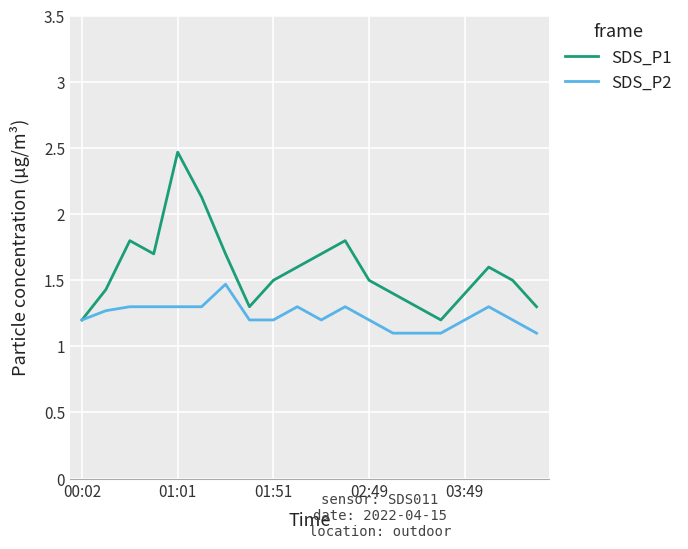

What is the greatest value displayed?

2.5